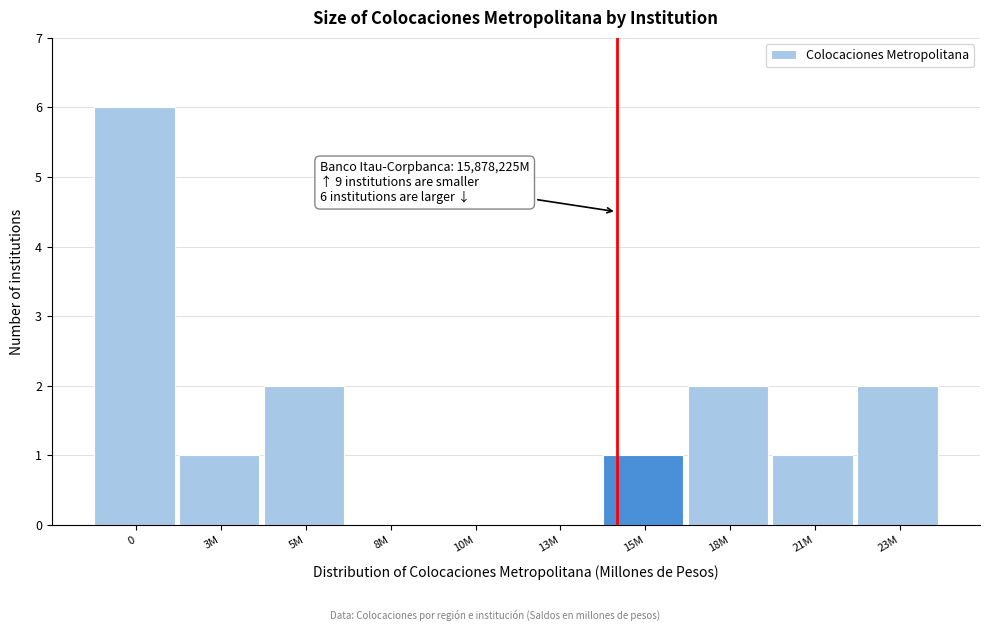

Reading left to right, extract all data points from this chart.

0=6	3M=1	5M=2	8M=0	10M=0	13M=0	15M=1	18M=2	21M=1	23M=2